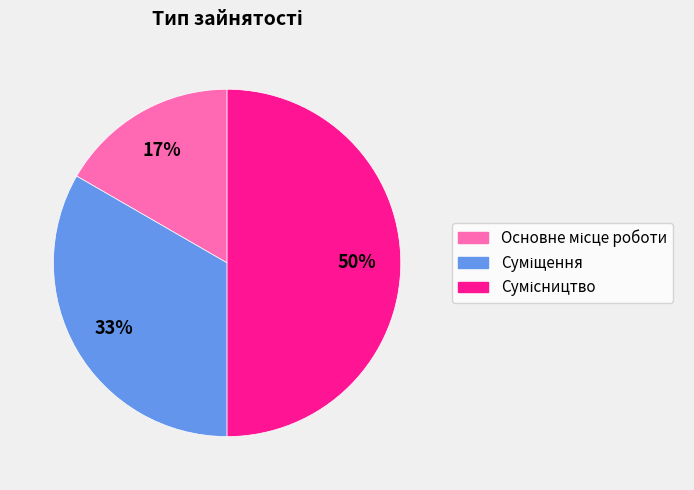

How many slices are in this pie chart?

3